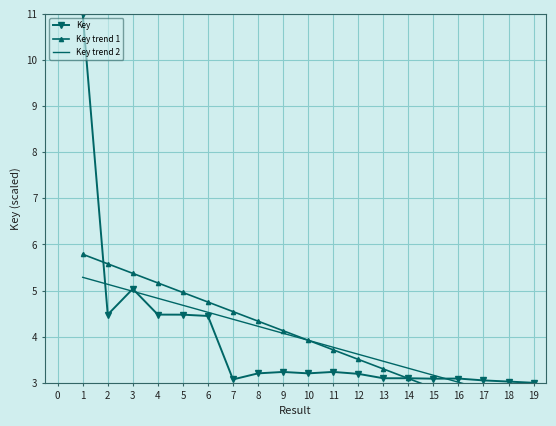

What is the sum of all Key trend 1 values?

74.5